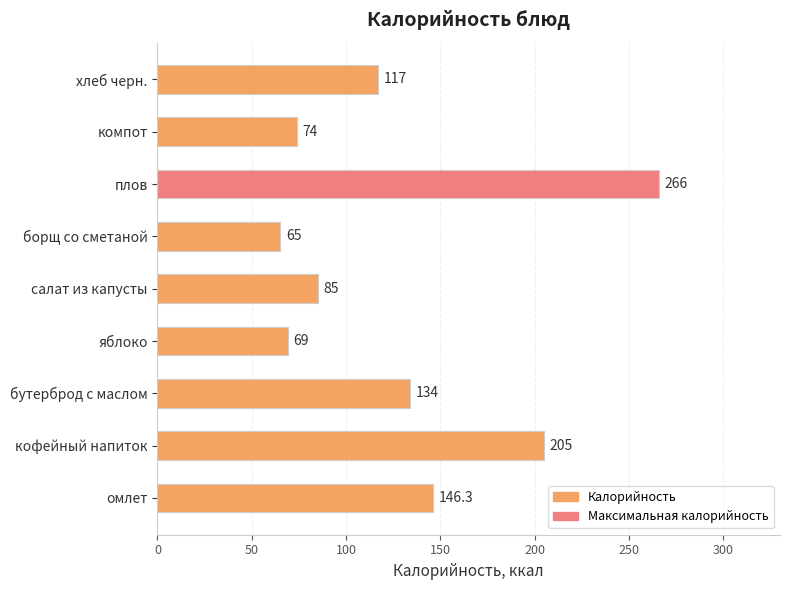

What is the smallest value displayed?

65.0